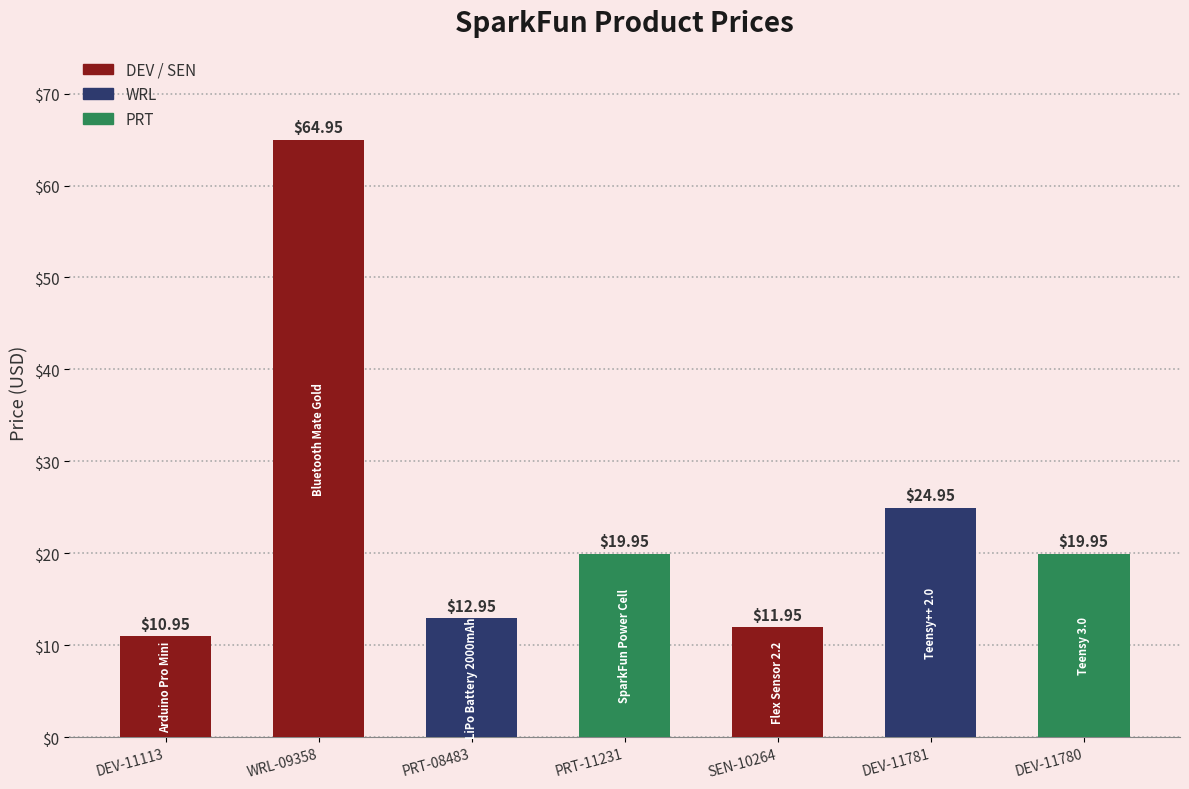

Between DEV-11113 and WRL-09358, which is larger?

WRL-09358